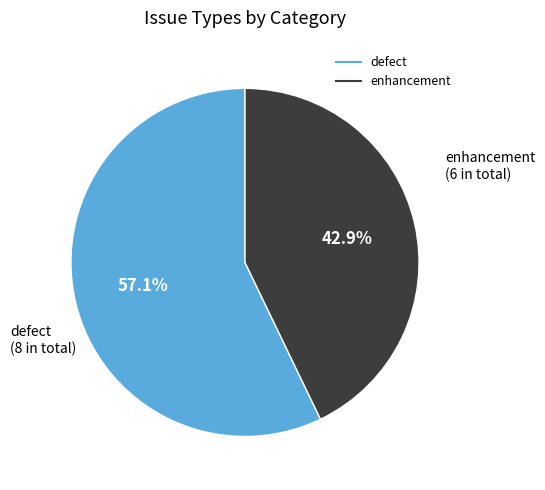

Is it true that enhancement is 43% of the pie?

True